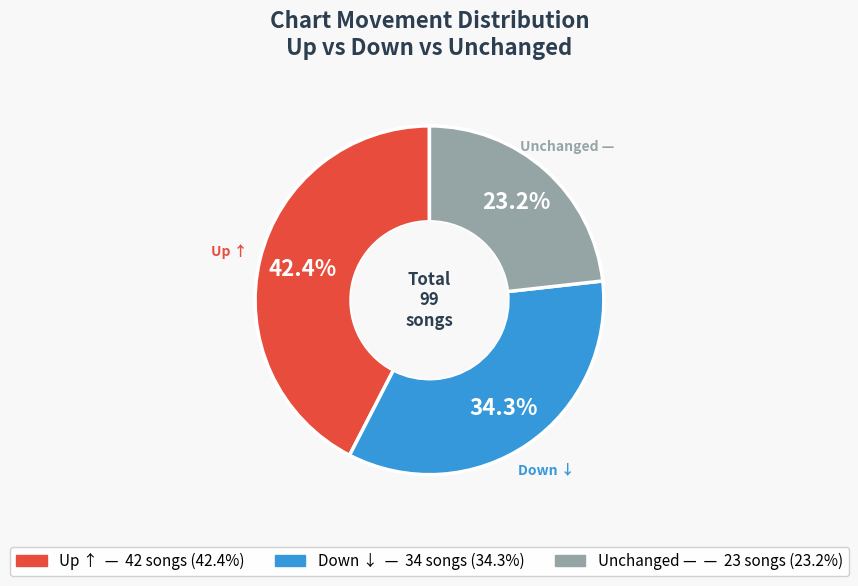

Does any single category account for the majority?

No